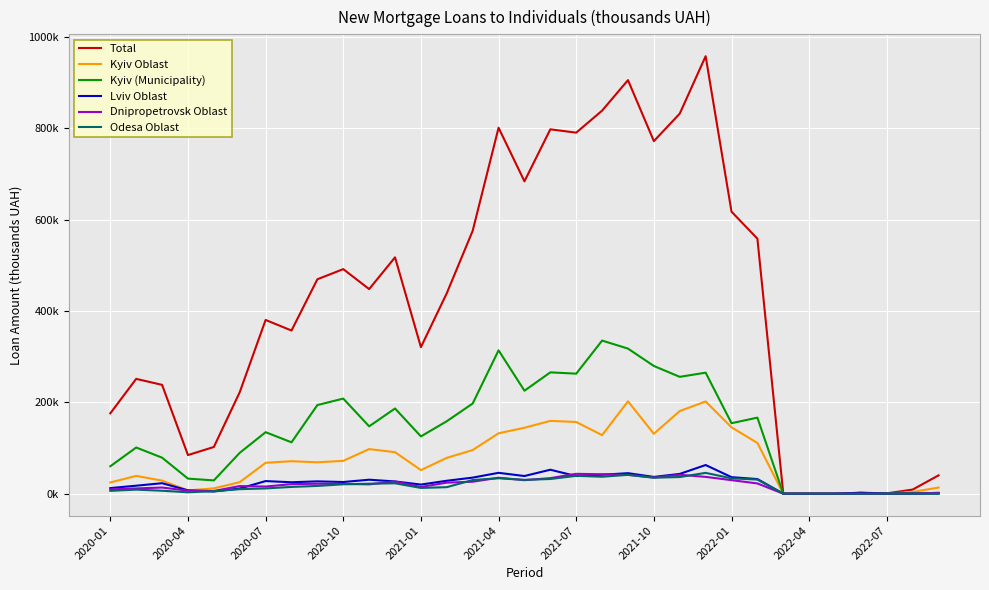

Which series has the largest range (max minus min)?

Total